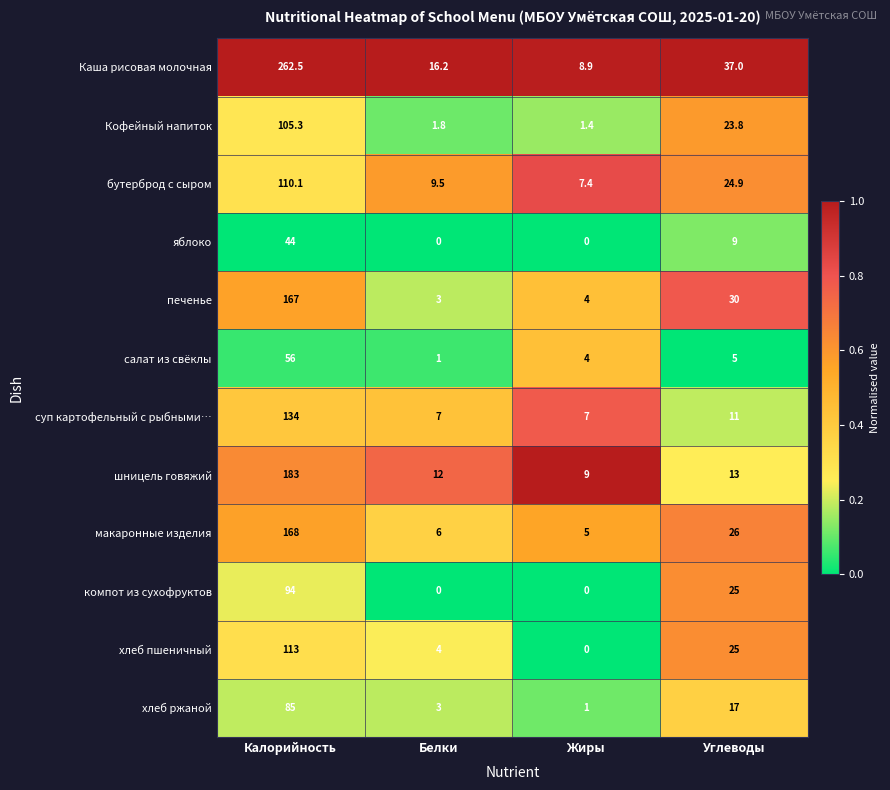

The бутерброд с сыром series shows 9.5 at Белки. True or false?

True